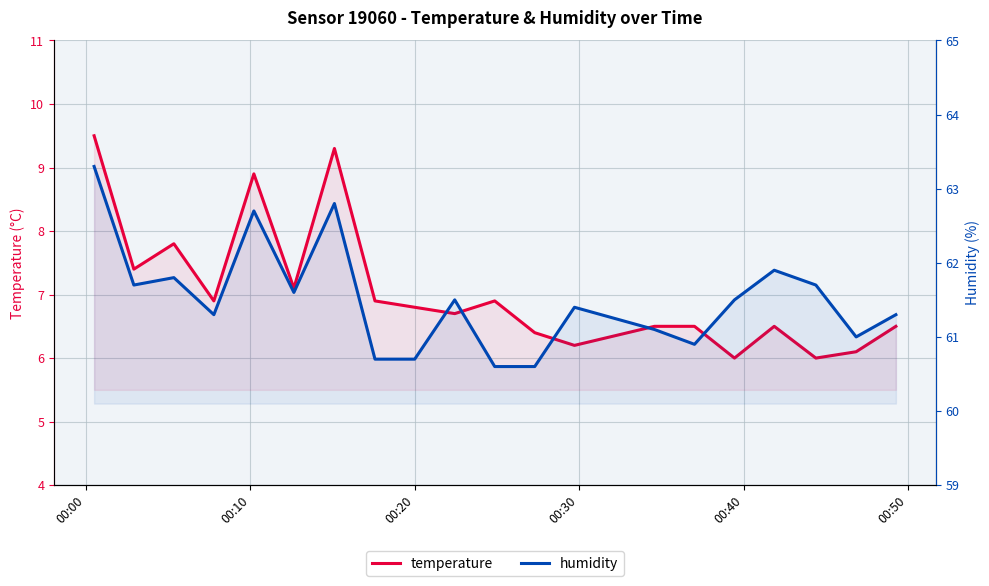

In humidity, how many points are higher than both neighbors (excluding endpoints)?

6